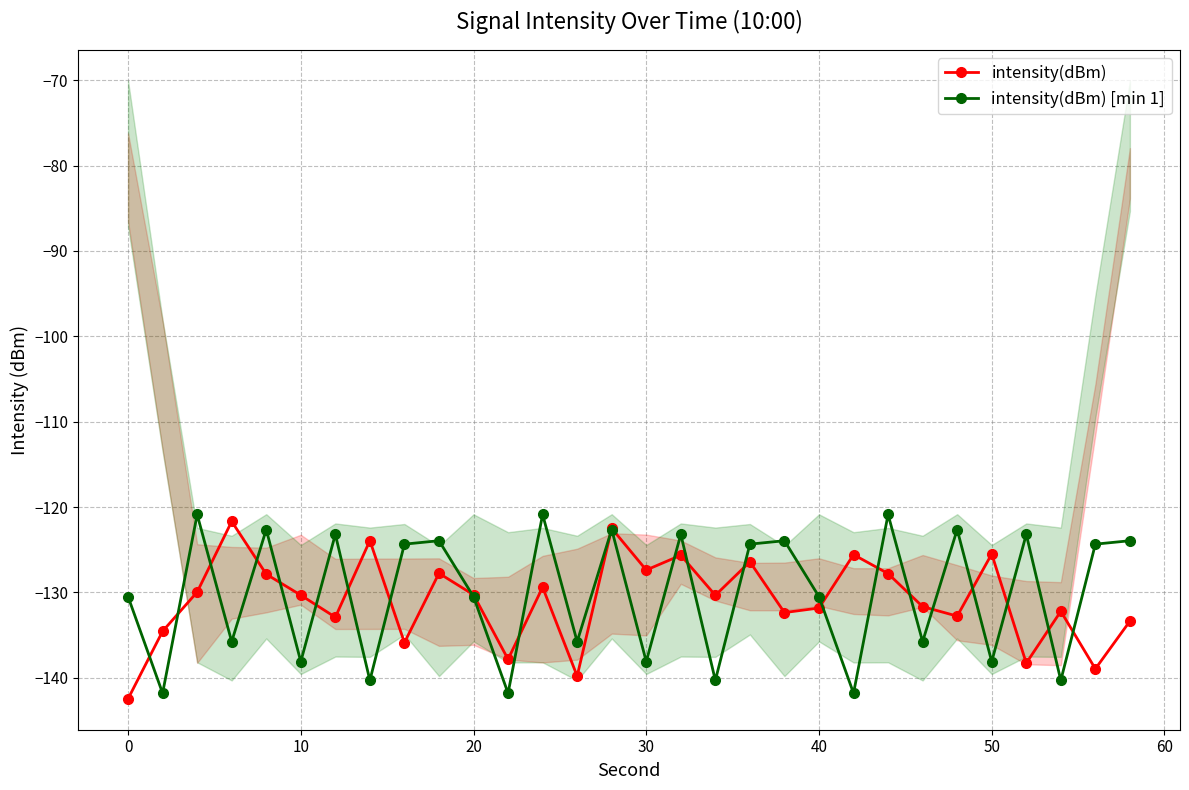

After their last crossing, which series has the higher values: intensity(dBm) or intensity(dBm) [min 1]?

intensity(dBm) [min 1]